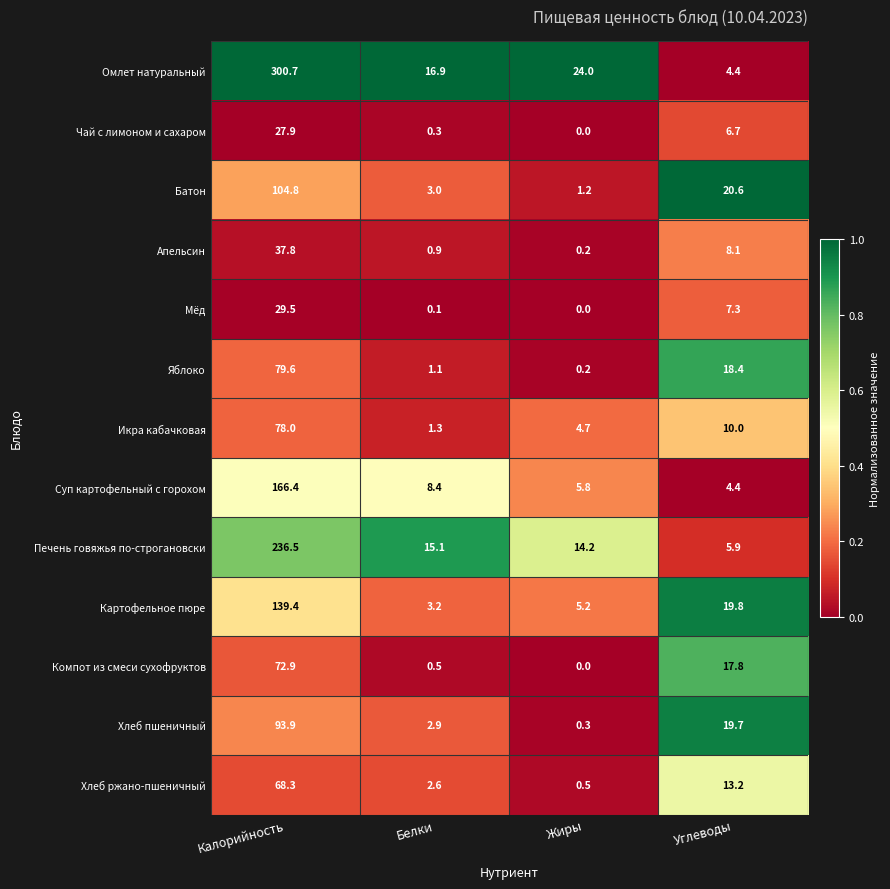

How many series are shown in this chart?

13